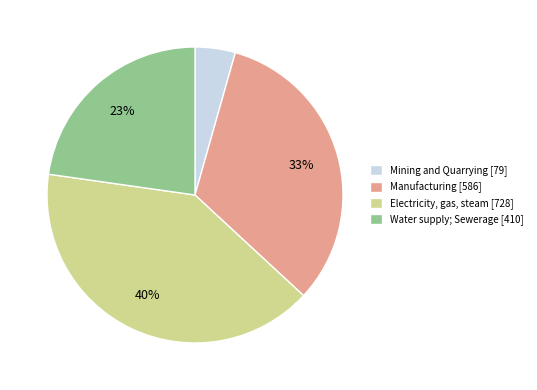

What percentage is the Electricity, gas, steam [728] slice, to the nearest percent?

40%